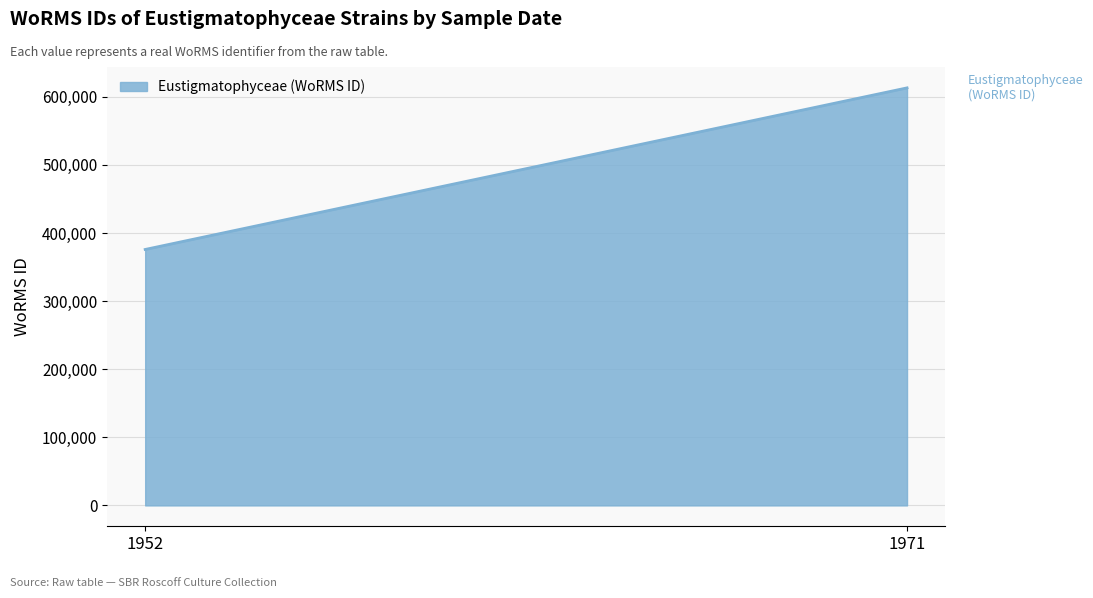

Does the chart display data point markers on the line(s)?

No